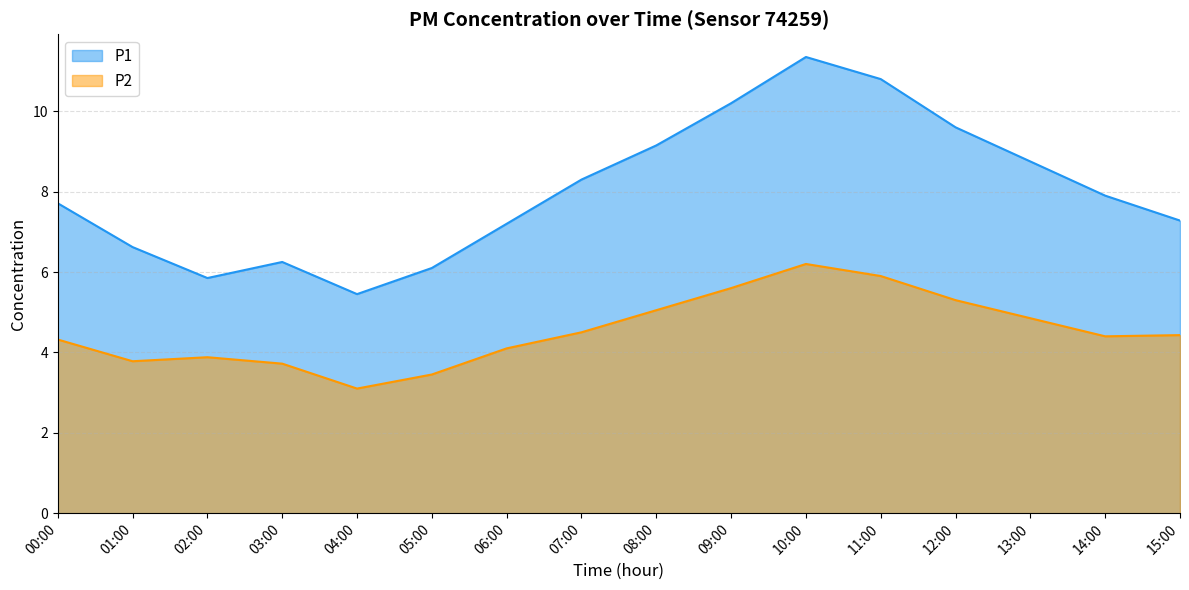

Read the value at 00:00.

7.7